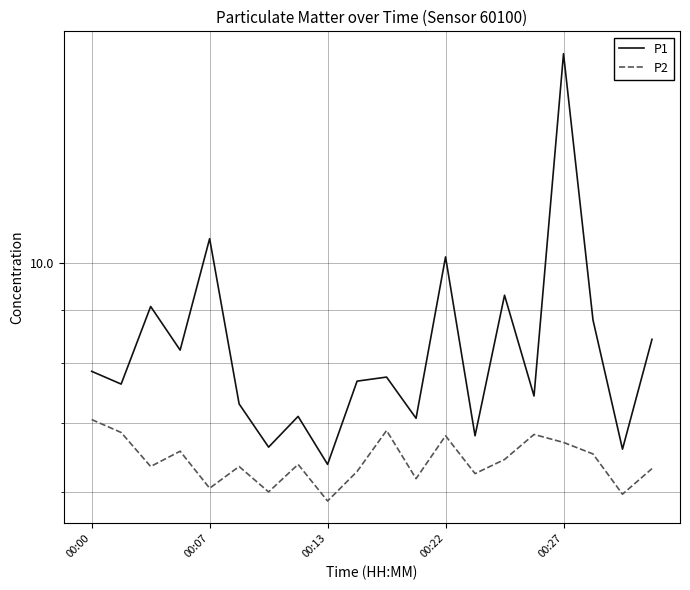

Does the chart display data point markers on the line(s)?

No